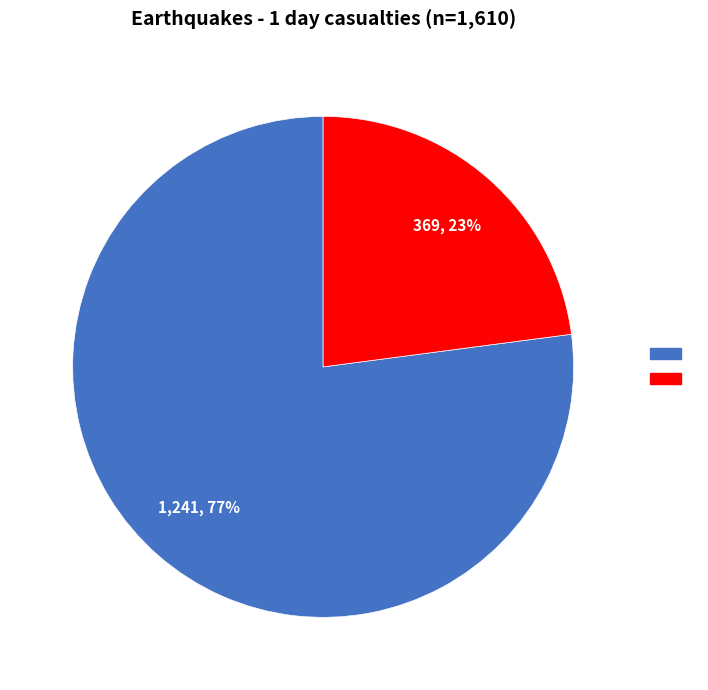

To the nearest percent, what is the average slice percentage?

50%